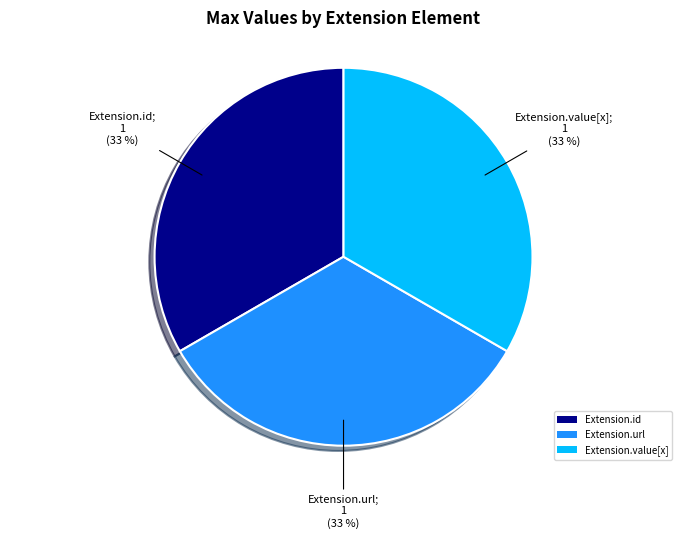

Approximately how many times larger is the value at Extension.url compared to Extension.value[x]?

1.0